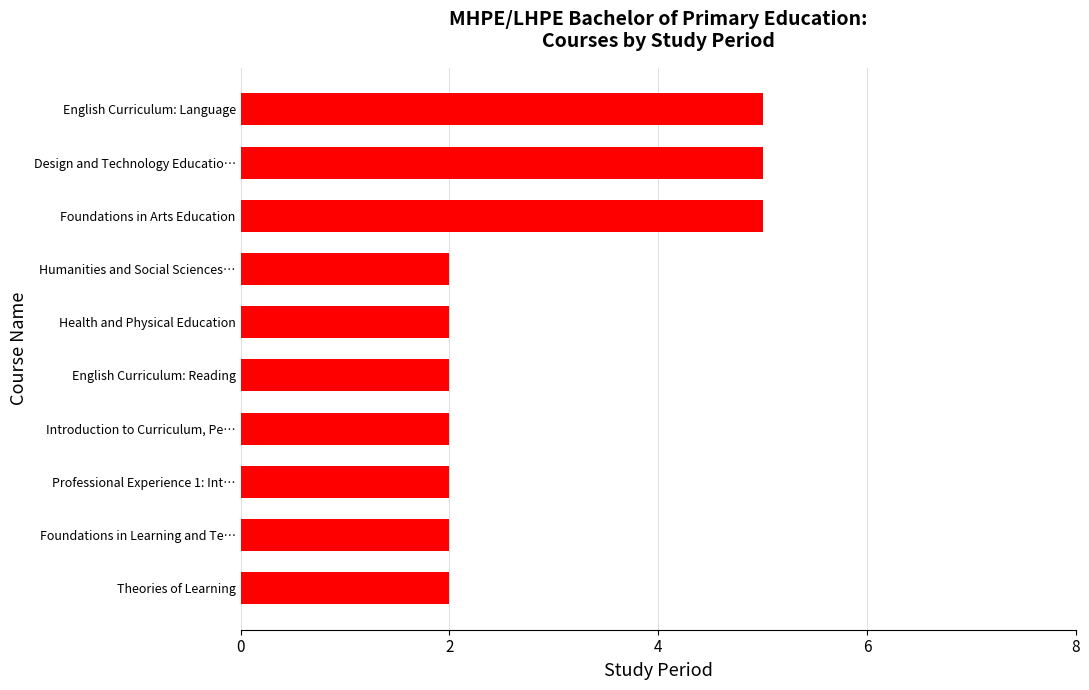

What is the sum of all values?

29